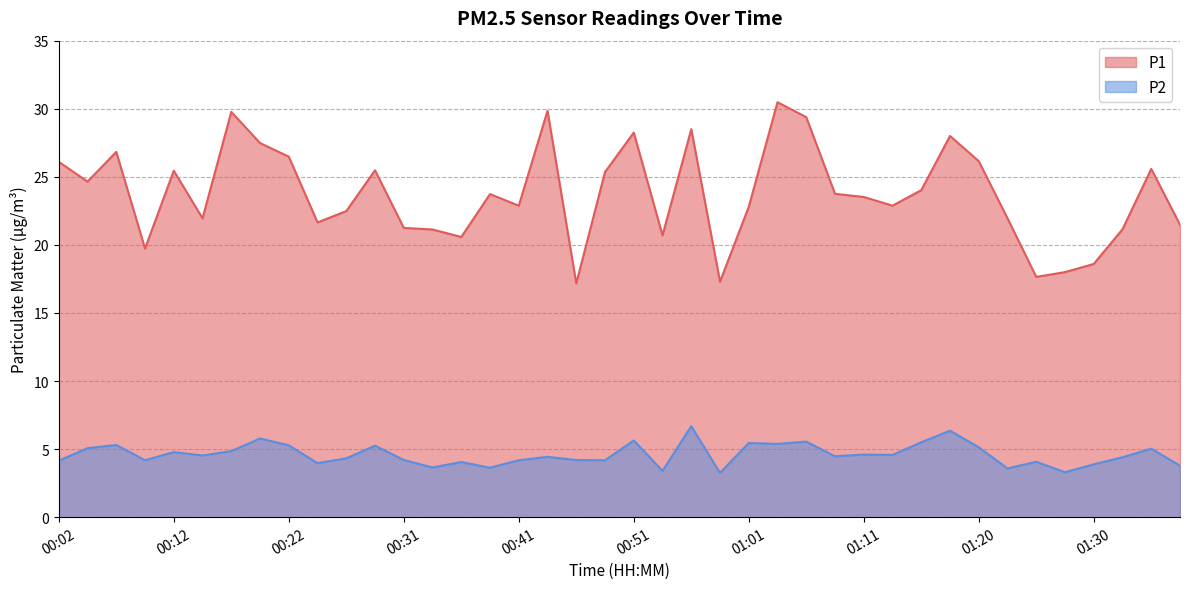

At which label does P2 first exceed 4?

00:02